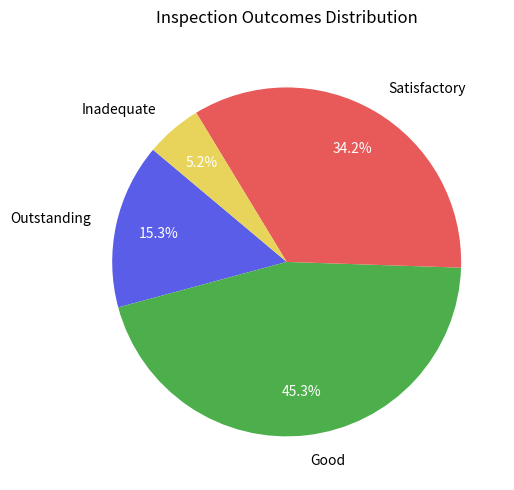

Which slice is the smallest?

Inadequate